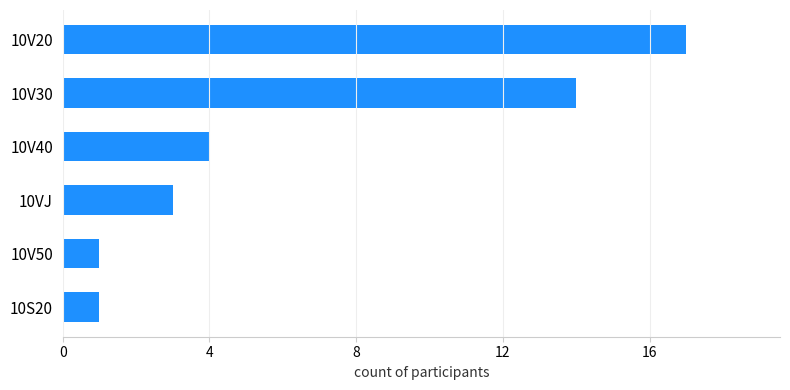

What is the sum of the values at 10V20 and 10S20?

18